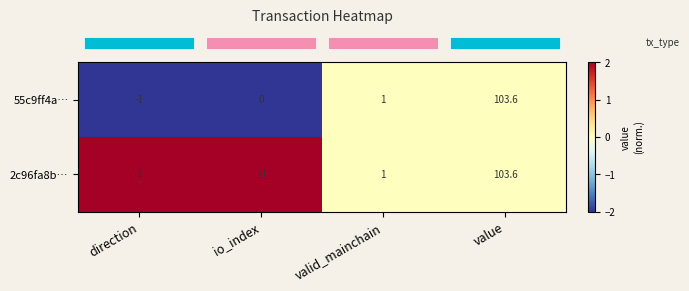

List the series in order of their overall mean, lowest first.

55c9ff4a…, 2c96fa8b…